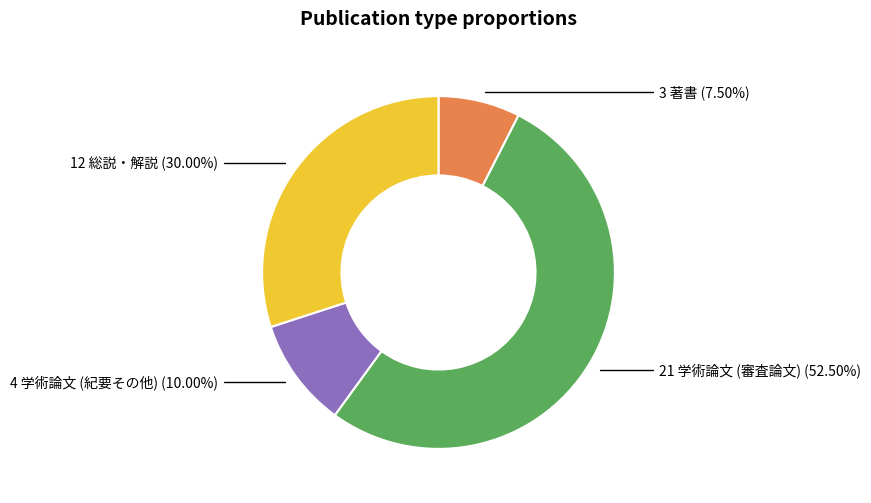

Is there a majority slice in this chart?

Yes